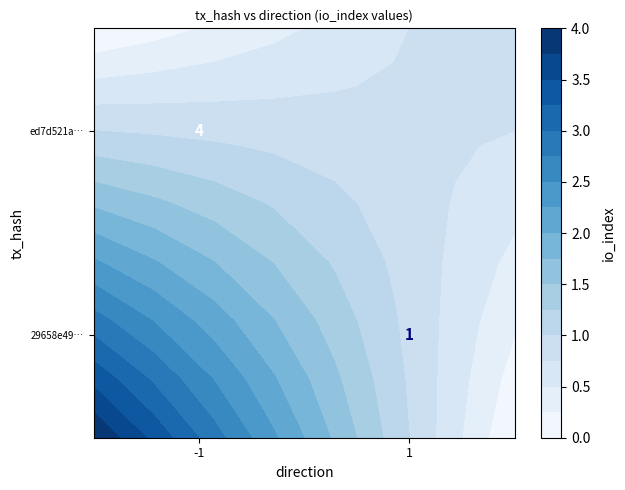

Rank the series at 1 from lowest to highest value.

ed7d521a…, 29658e49…